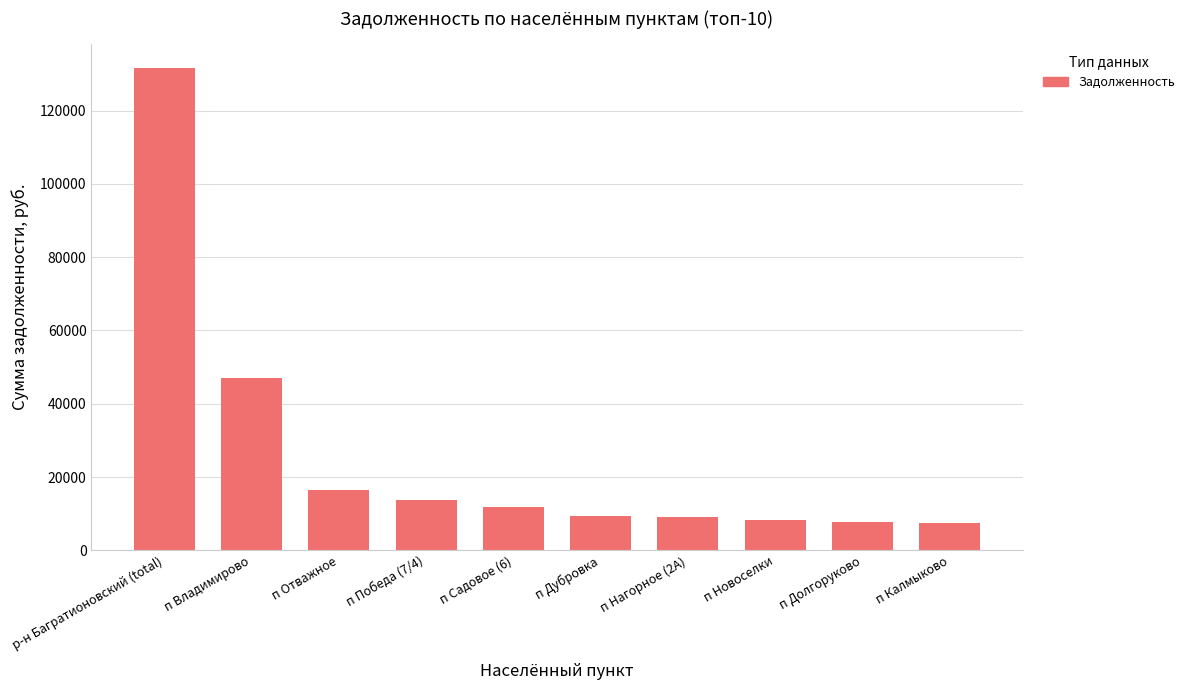

How many series are shown in this chart?

1